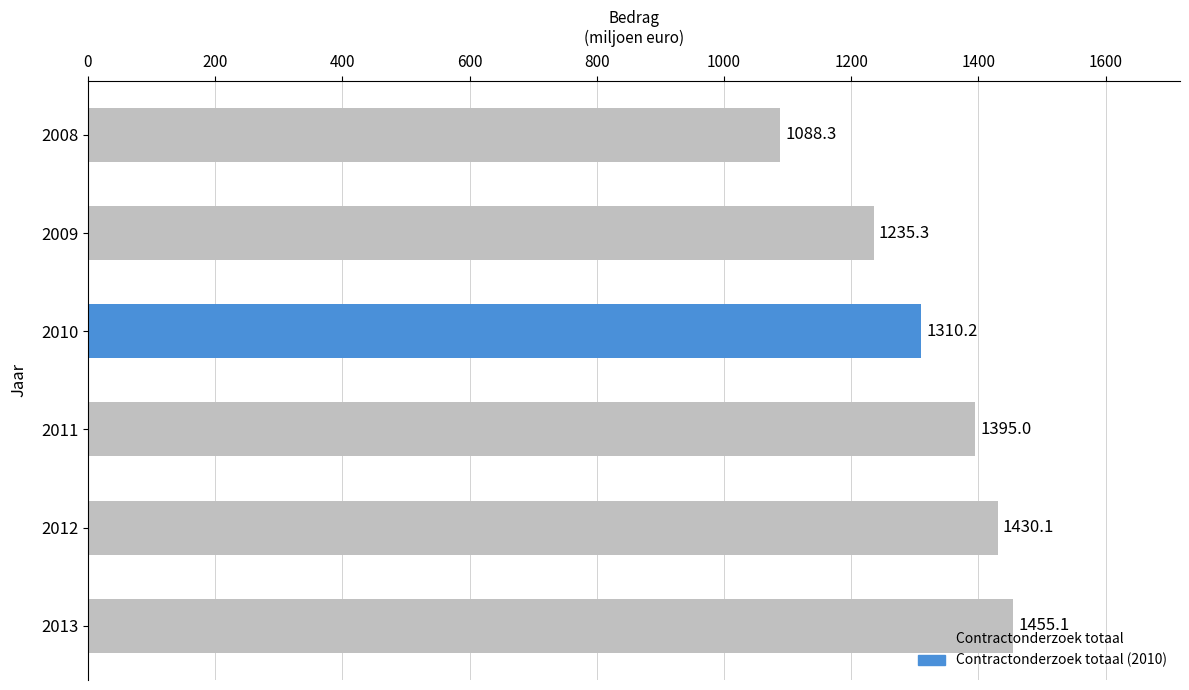

What is the difference between the maximum and minimum values?

366.9